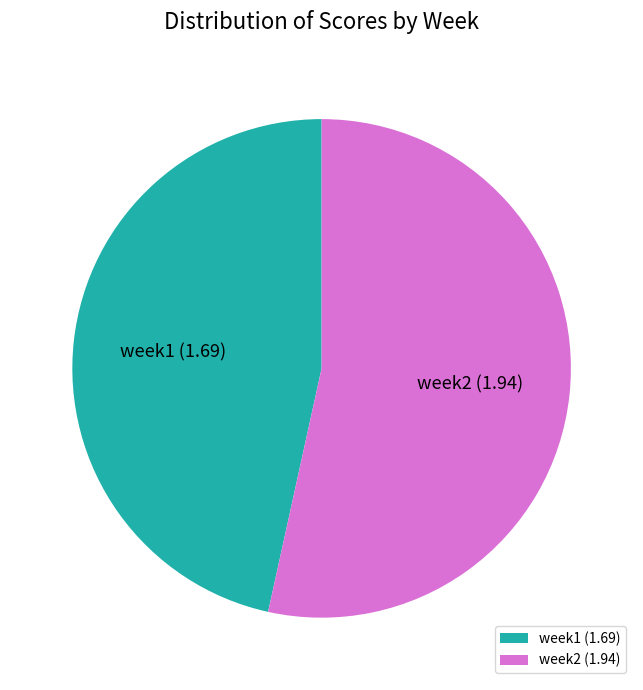

Is the sum of week2 and week1 greater than half?

Yes